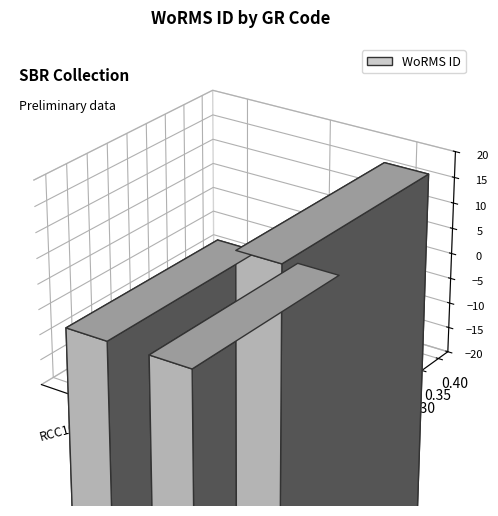

Reading left to right, what are all the values shown in this chart?

103991	103991	104016